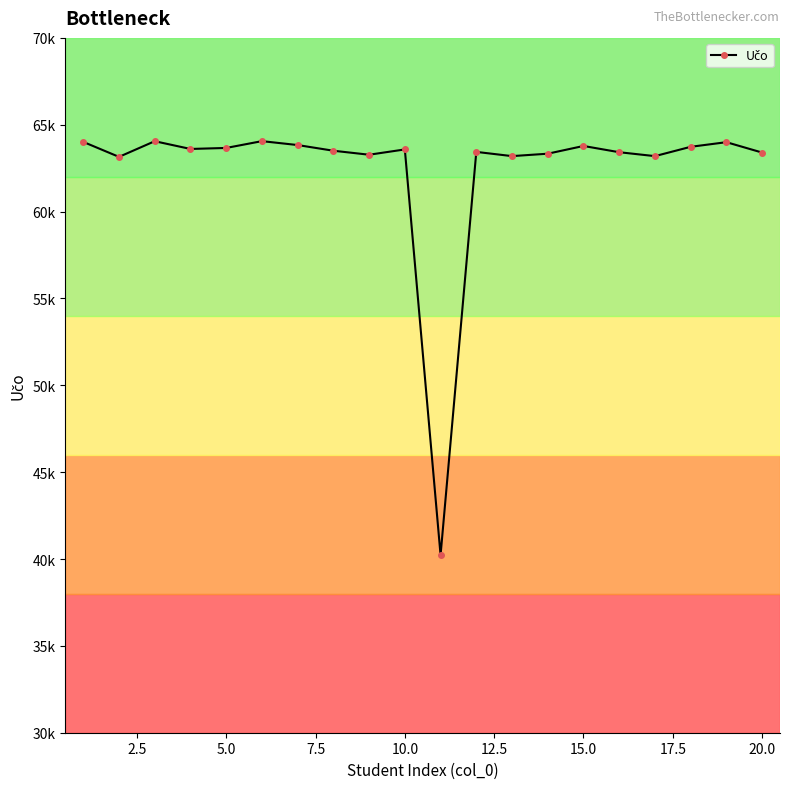

How many series are shown in this chart?

1